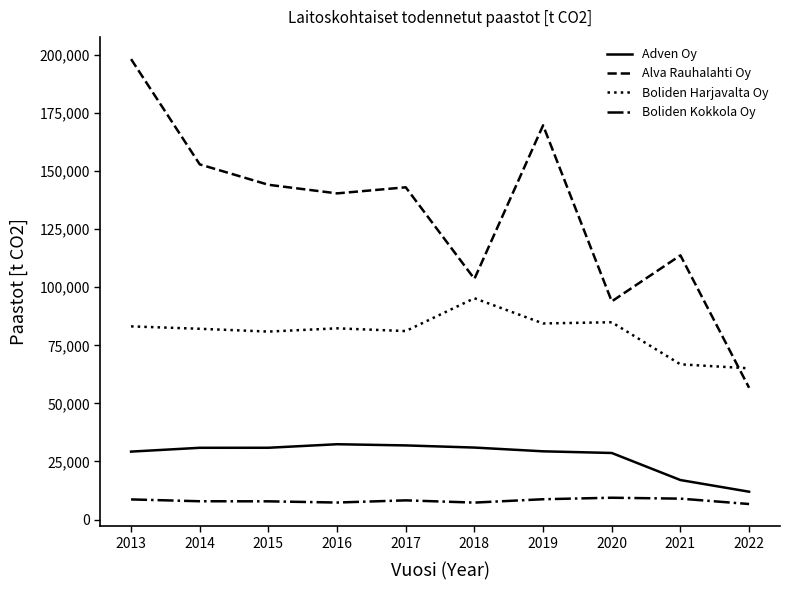

True or false: Alva Rauhalahti Oy and Boliden Harjavalta Oy cross at least once.

True